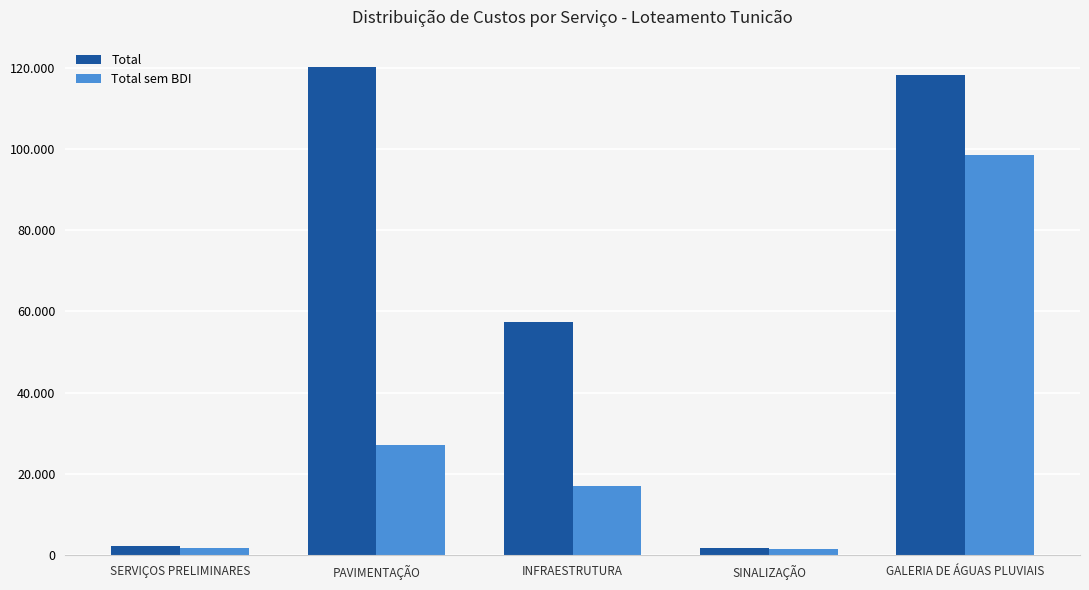

What is the difference between the maximum and second lowest values in the Total series?

117879.6